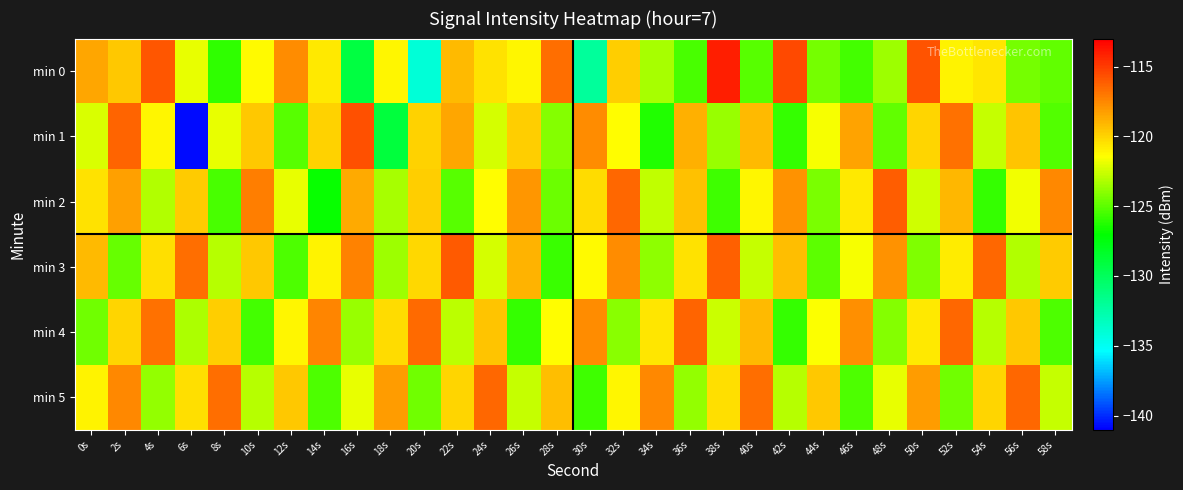

What is the difference between the highest and lowest values at 0s?

6.0